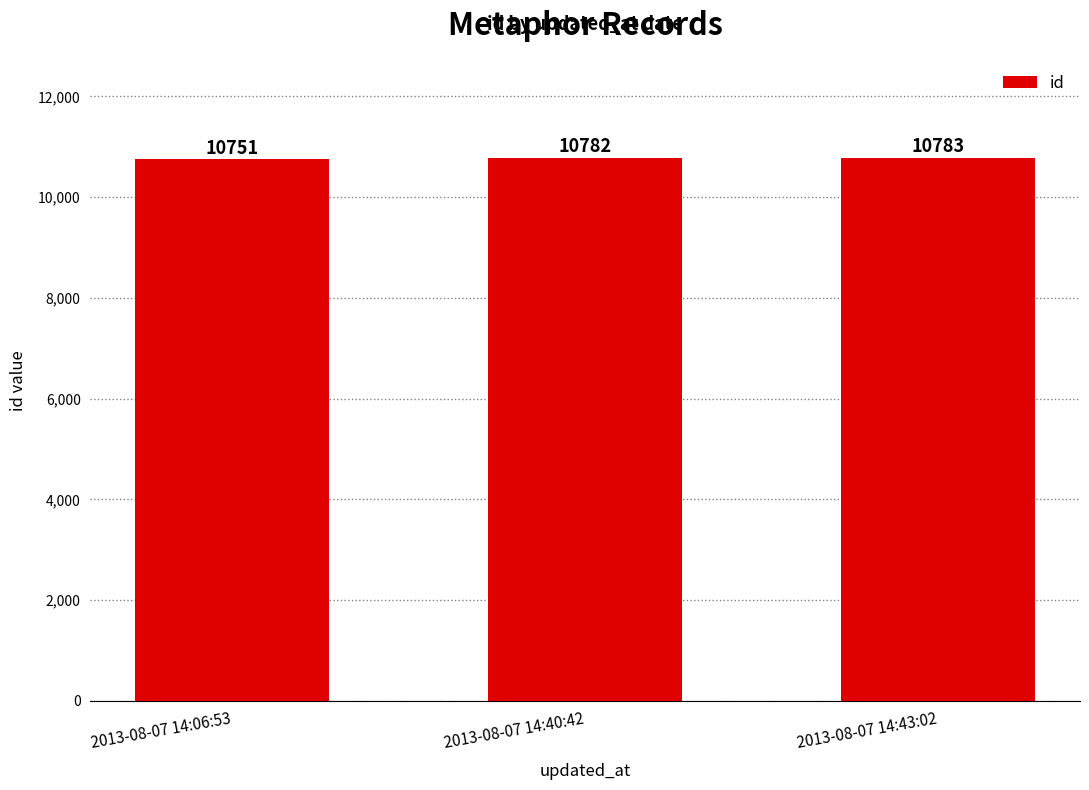

Which category has the lowest value across all series?

2013-08-07 14:06:53